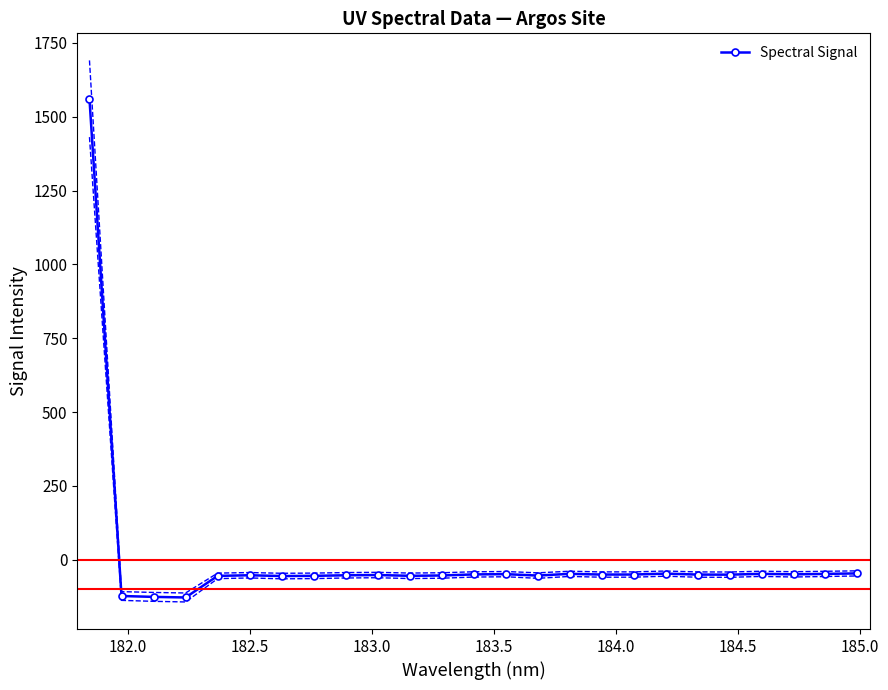

What is the value of the Spectral Signal point at the 4th from the left?

-127.5